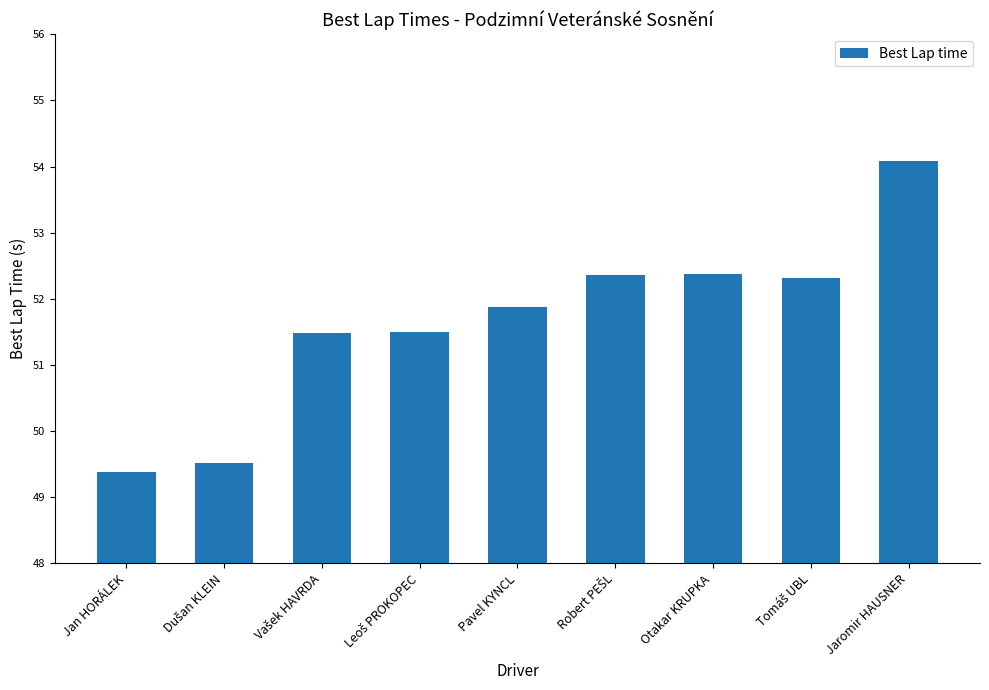

What is the smallest value displayed?

49.4